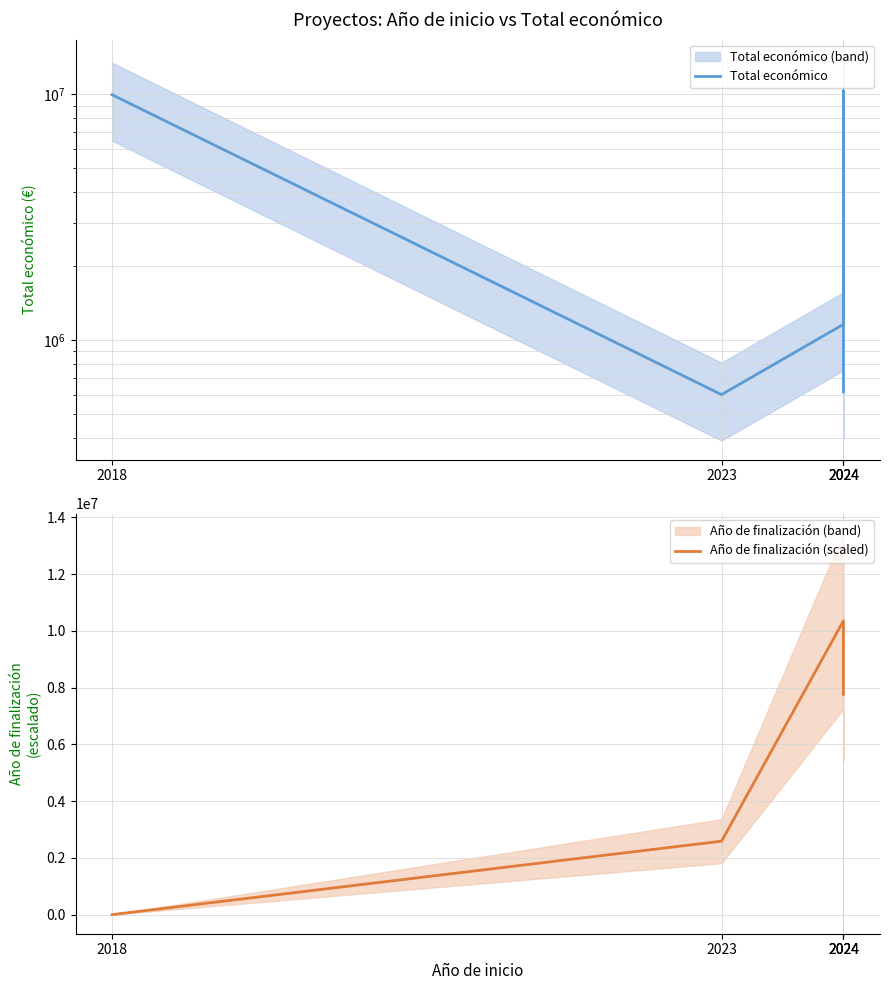

Reading right to left, what are all the values shown in this chart?

Total económico: 614907.0	10353273.0	1159200.0	599883.0	9963866.0
Año de finalización (scaled): 7764954.8	10353273.0	10353273.0	2588318.2	0.0